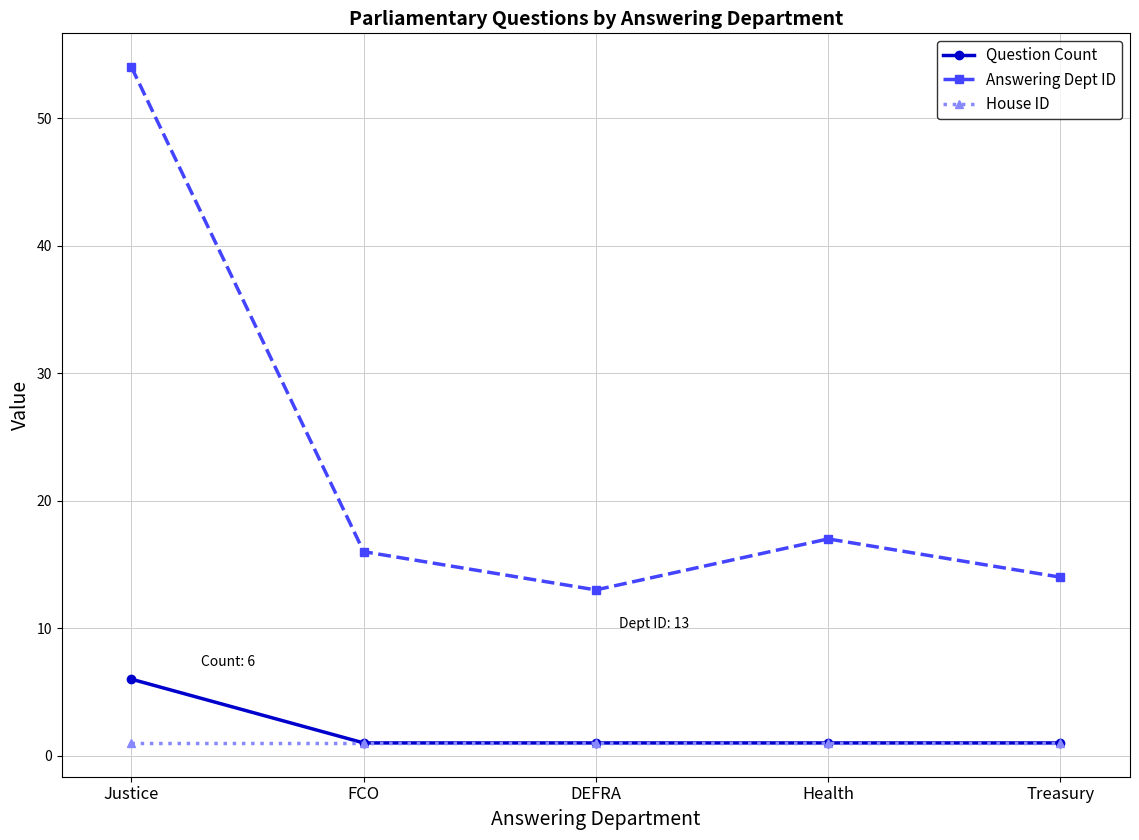

What is the difference between the maximum and minimum values in the Question Count series?

5